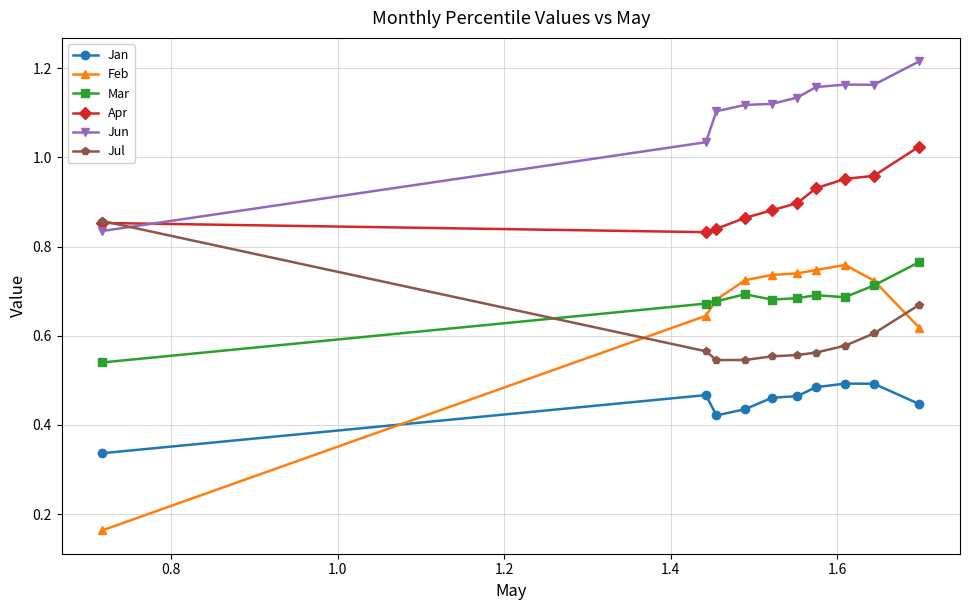

True or false: Apr and Mar cross at least once.

False